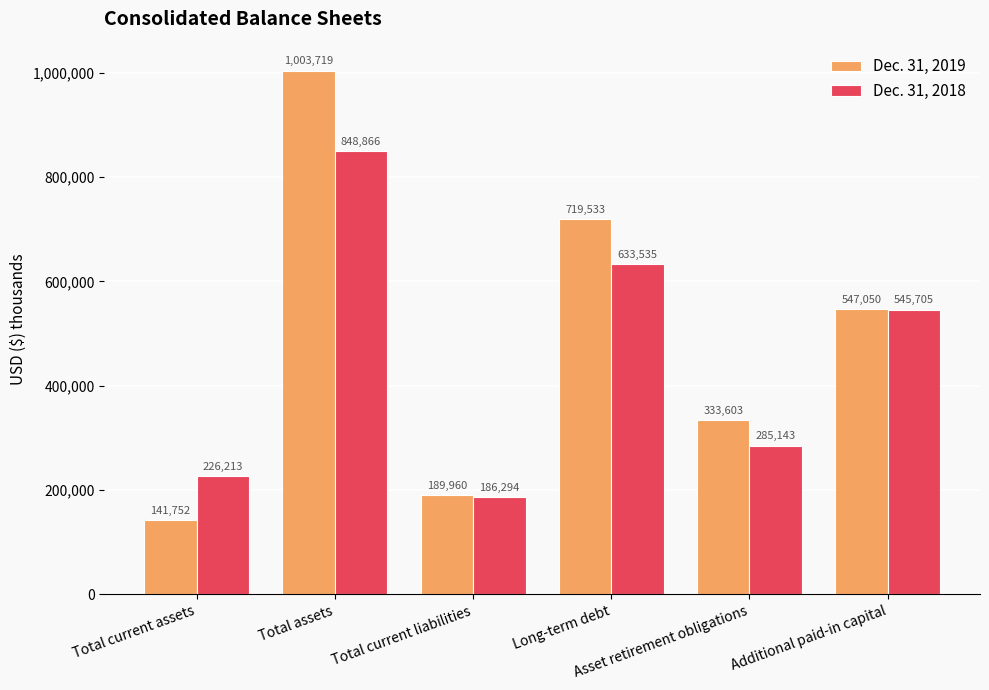

What is the label of the 1st bar from the right?

Additional paid-in capital